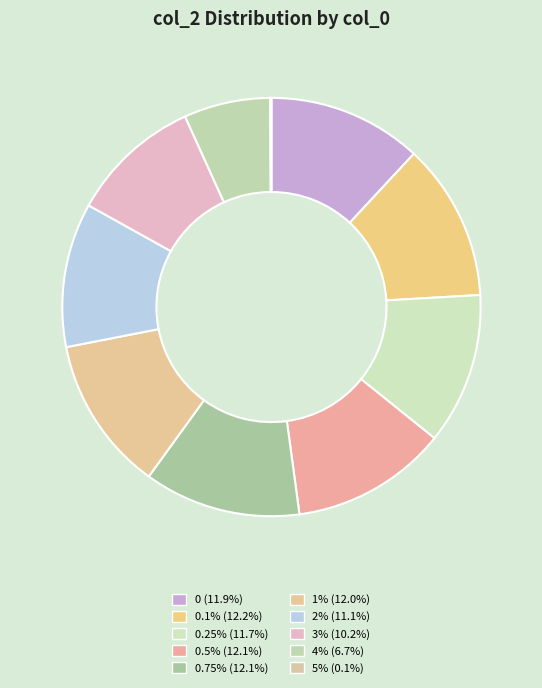

How many slices are in this pie chart?

10